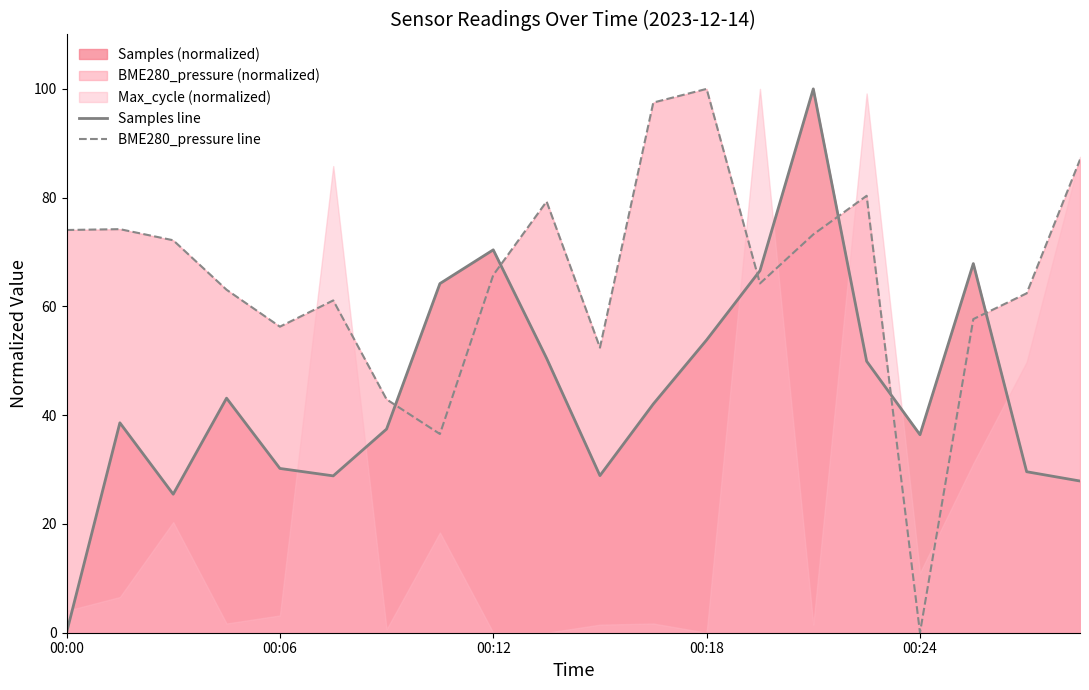

Is the value of BME280_pressure line at 00:00 greater than the value of Samples line at 17?

Yes